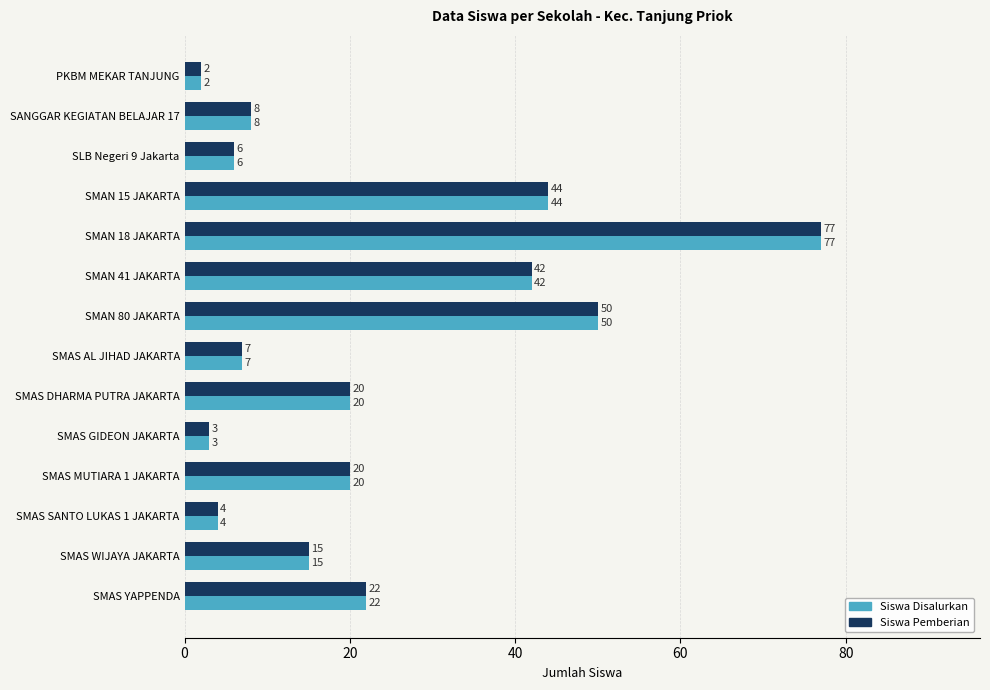

What is the total value across all series at SMAS SANTO LUKAS 1 JAKARTA?

8